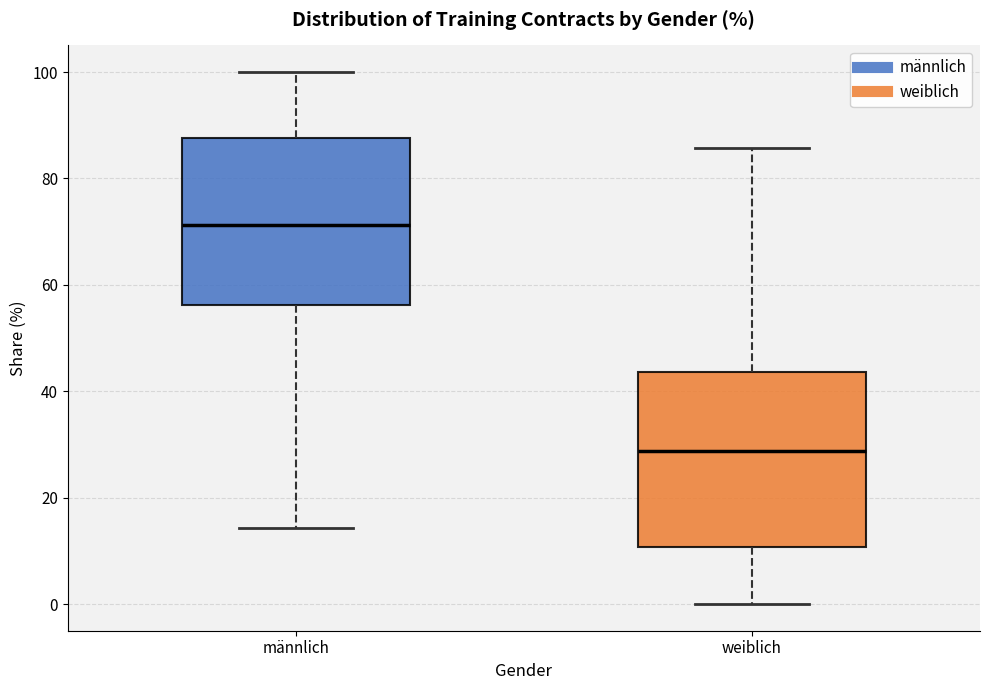

Reading left to right, transcribe this box plot: for each box, give where its median line is, the range the box spans, and where its two whiskers end, as read against the y-axis. The values are not printed on the chart, so give them approximately, as read against the axis.

männlich: median 72, box 56 to 88, whiskers 14 to 100
weiblich: median 28, box 10 to 44, whiskers 0 to 86